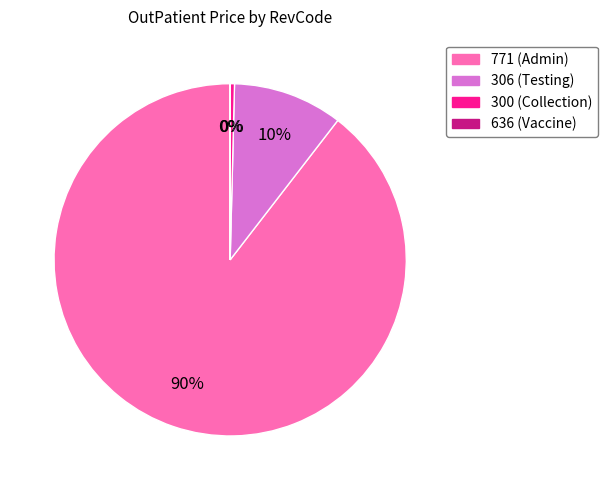

To the nearest percent, what is the average slice percentage?

25%